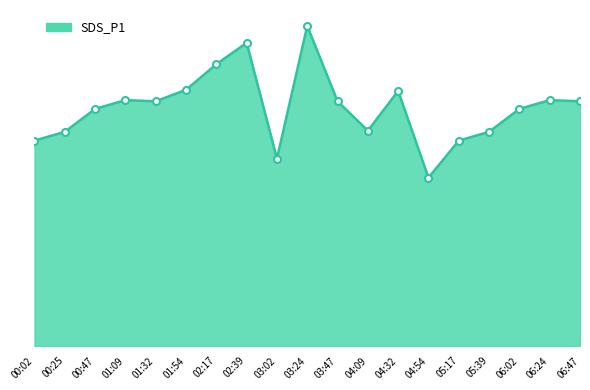

At which label does the data first exceed 6?

00:47